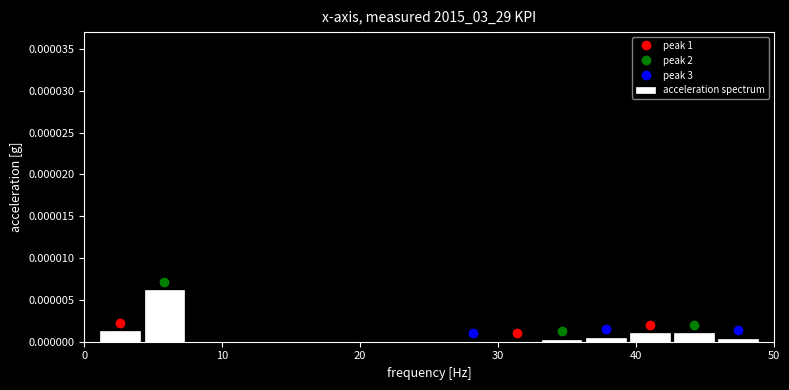

Around what value on the x-axis is the tallest bar? Give the approximate position of its centre, as read against the axis.

6